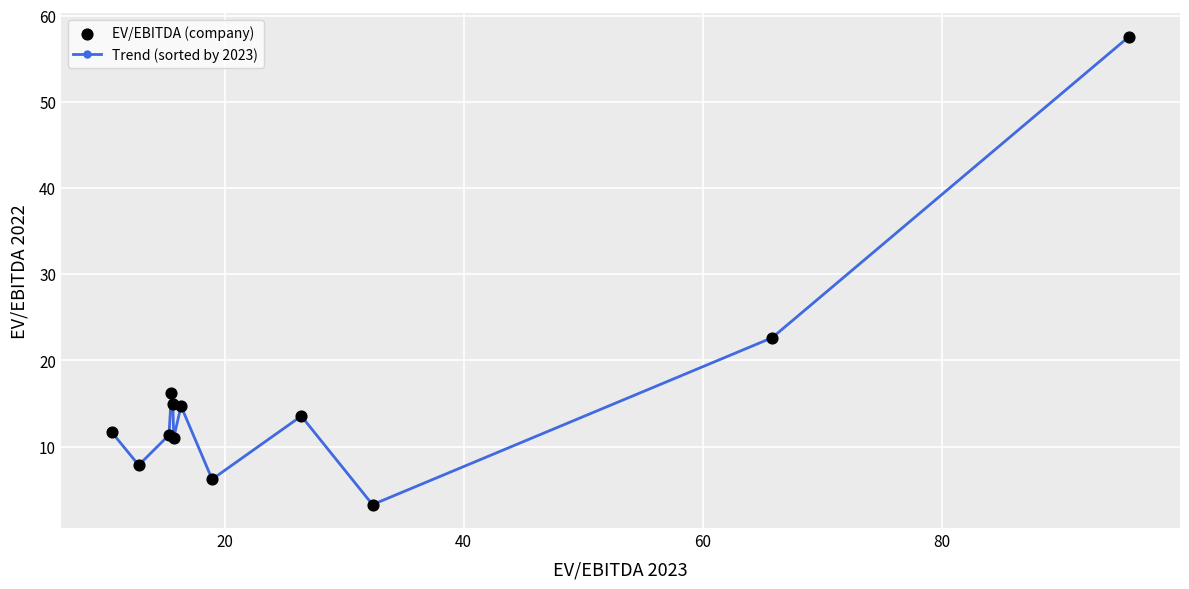

What is the minimum value shown in the chart?

3.3